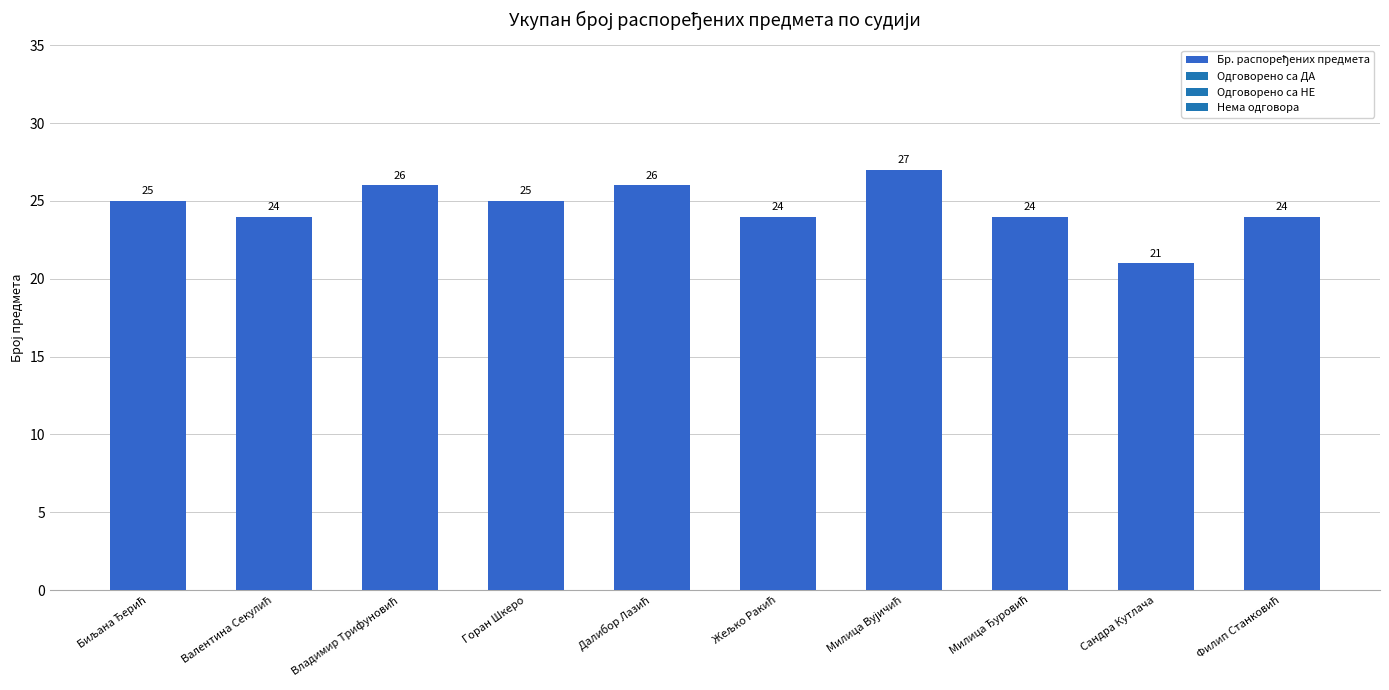

Reading left to right, list all the values displayed in this chart.

25	24	26	25	26	24	27	24	21	24